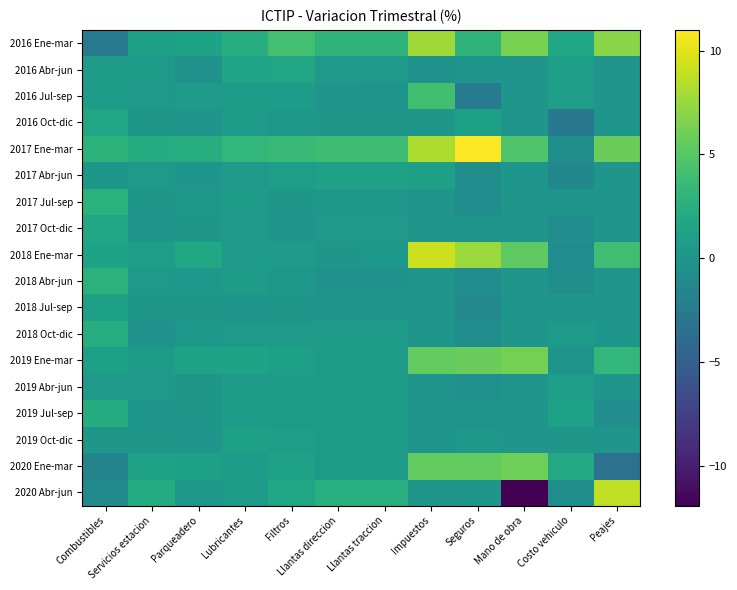

What is the minimum value shown in the chart?

-11.9